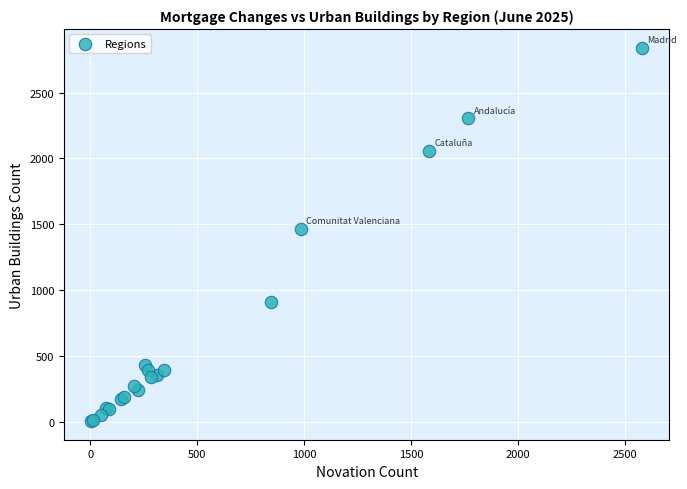

What Y value in the scatter plot is closest to 1424?

1465